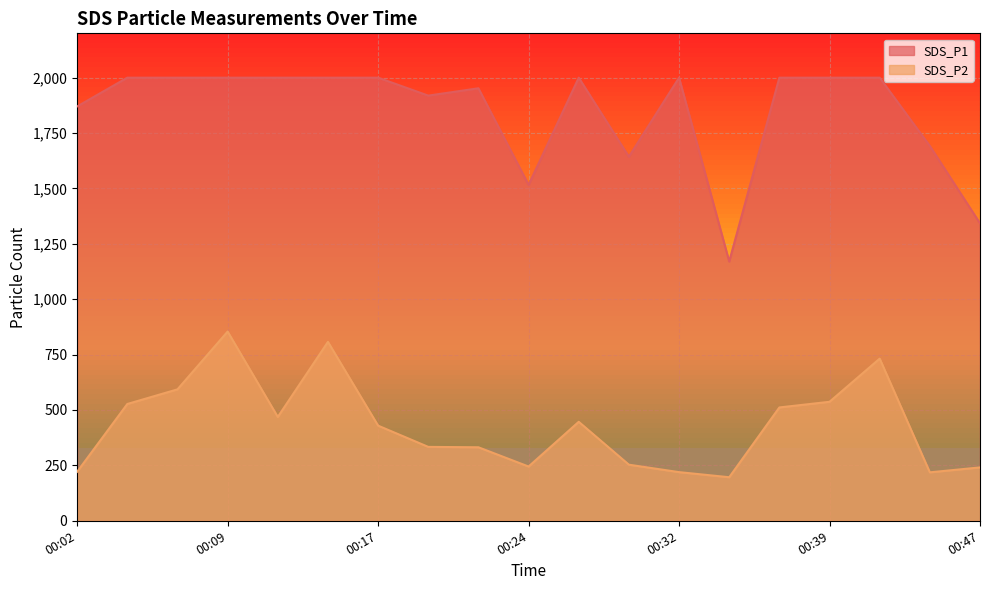

Reading right to left, list all the values displayed in this chart.

SDS_P1: 1342.5	1691.6	1999.9	1999.9	1999.9	1170.2	1999.9	1643.2	1999.9	1516.0	1952.0	1918.9	1999.9	1999.9	1999.9	1999.9	1999.9	1999.9	1870.1
SDS_P2: 240.8	218.6	731.8	537.0	511.5	196.5	219.6	253.1	446.7	244.8	331.7	333.5	429.3	807.4	468.6	854.0	593.1	527.1	221.2